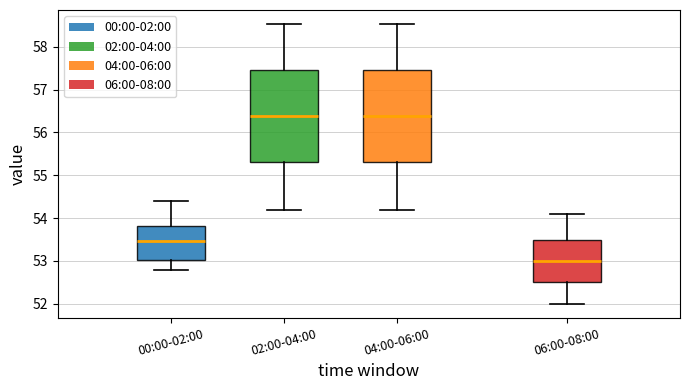

Reading left to right, transcribe this box plot: for each box, give where its median line is, the range the box spans, and where its two whiskers end, as read against the y-axis. The values are not printed on the chart, so give them approximately, as read against the axis.

00:00-02:00: median 53.5, box 53.0 to 53.8, whiskers 52.8 to 54.4
02:00-04:00: median 56.4, box 55.3 to 57.5, whiskers 54.2 to 58.5
04:00-06:00: median 56.4, box 55.3 to 57.5, whiskers 54.2 to 58.5
06:00-08:00: median 53.0, box 52.5 to 53.5, whiskers 52.0 to 54.1